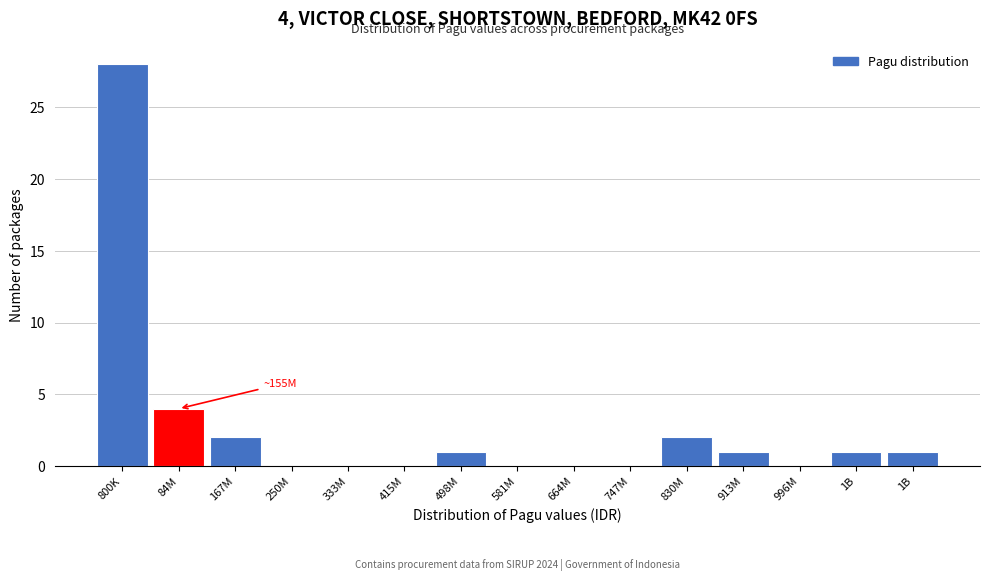

How many categories are shown in the chart?

15